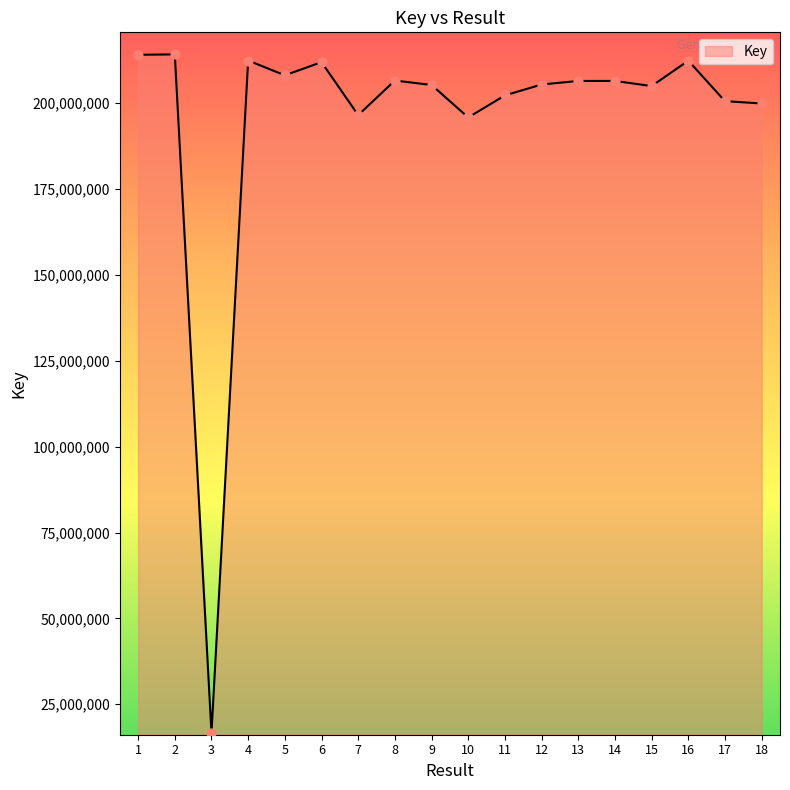

What is the change in value from 2 to 17?

-13610384